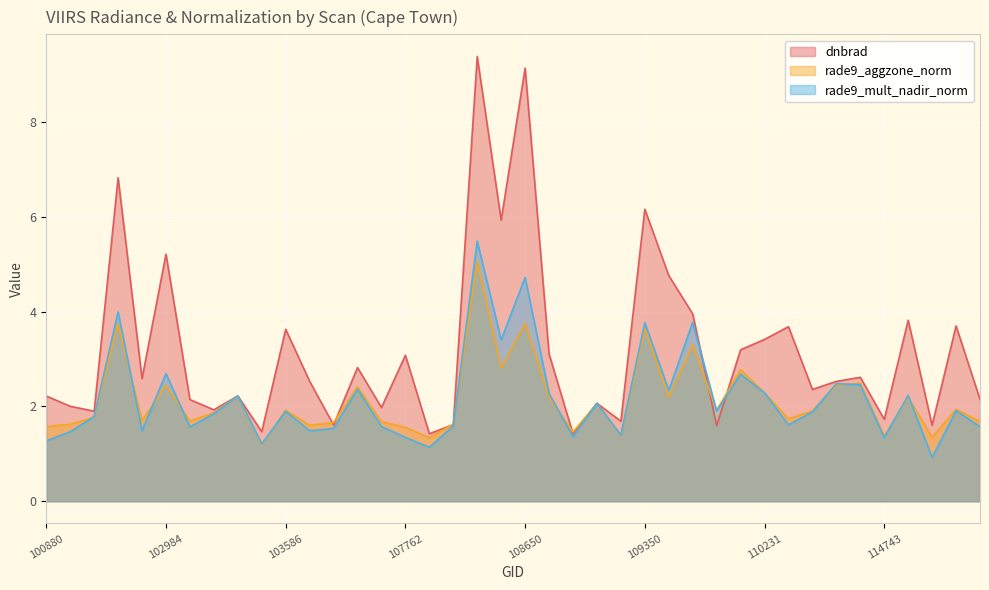

What is the sum of the rade9_mult_nadir_norm values at 103586 and 108833?

3.3